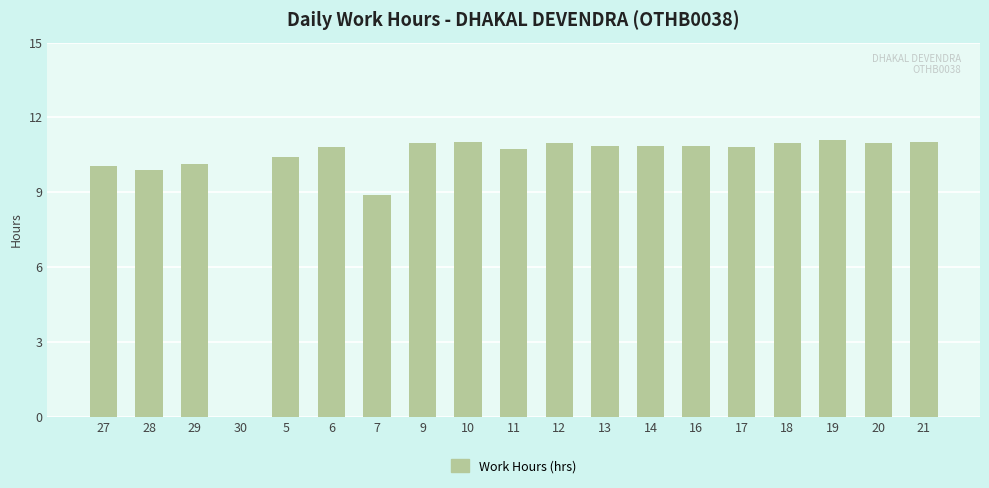

True or false: the data shows 4.4 at 27.

False